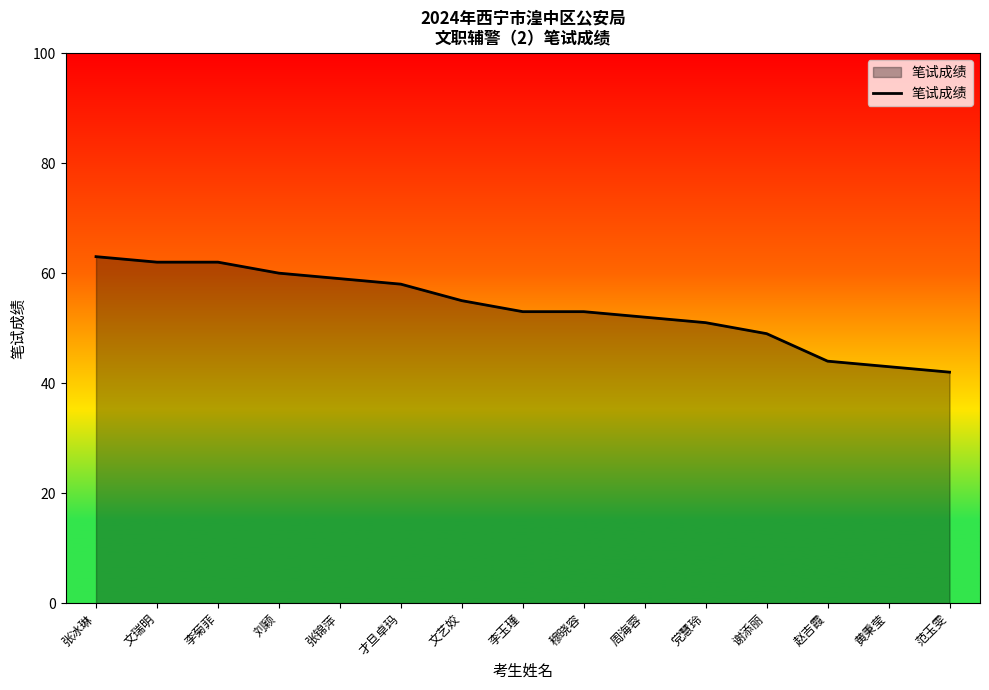

Reading left to right, transcribe all the data shown in this chart.

63	62	62	60	59	58	55	53	53	52	51	49	44	43	42